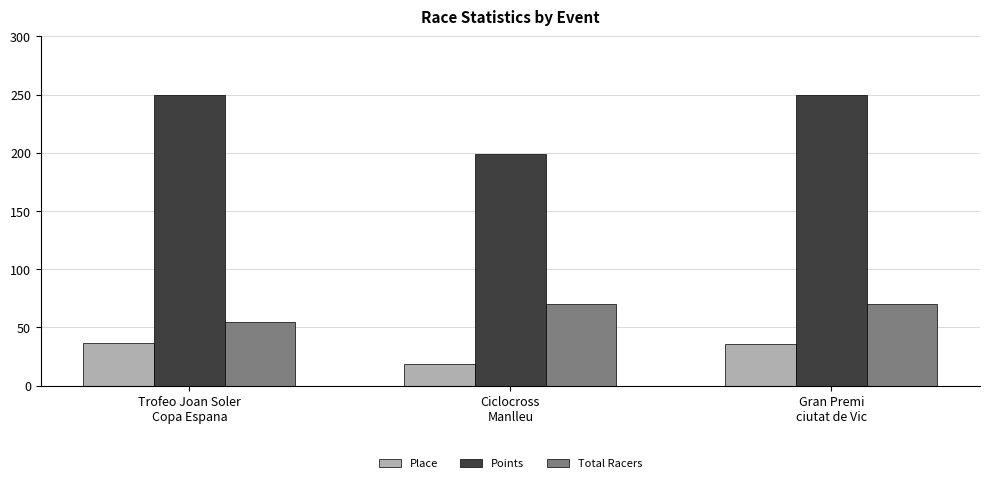

Rank the series by their average value, from lowest to highest.

Place, Total Racers, Points